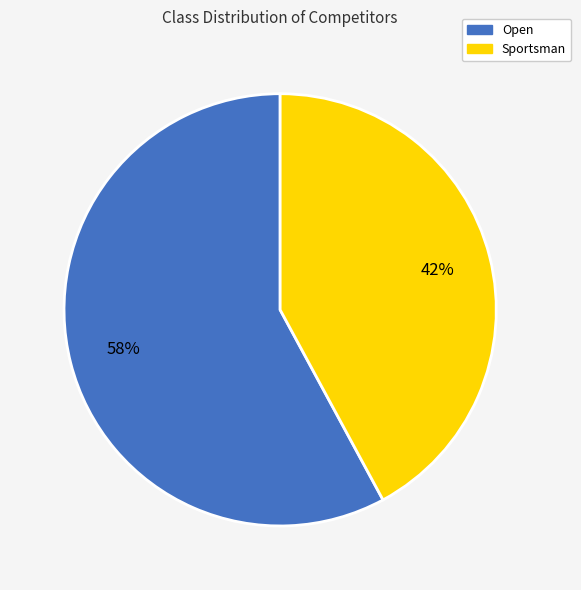

To the nearest percent, what is the difference between the Open and Sportsman slice percentages?

16%